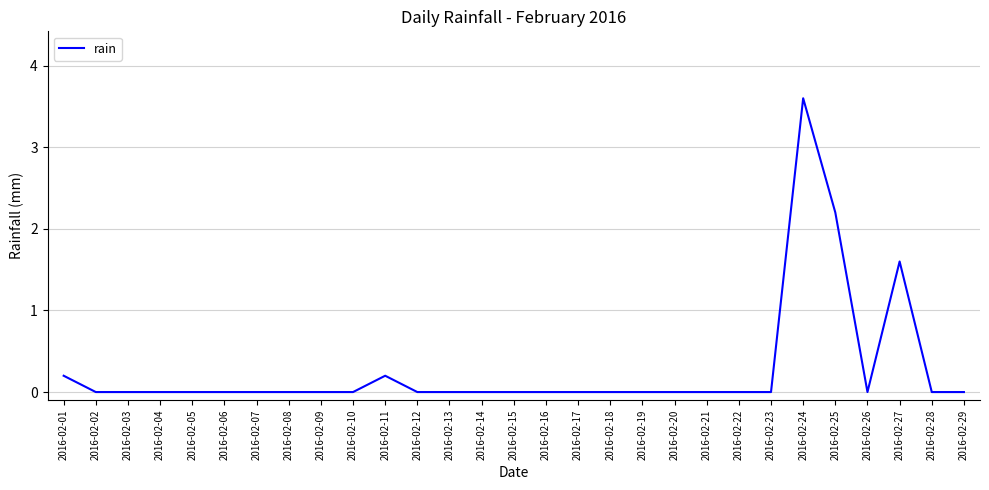

Reading left to right, what are all the values shown in this chart?

0.2	0.0	0.0	0.0	0.0	0.0	0.0	0.0	0.0	0.0	0.2	0.0	0.0	0.0	0.0	0.0	0.0	0.0	0.0	0.0	0.0	0.0	0.0	3.6	2.2	0.0	1.6	0.0	0.0